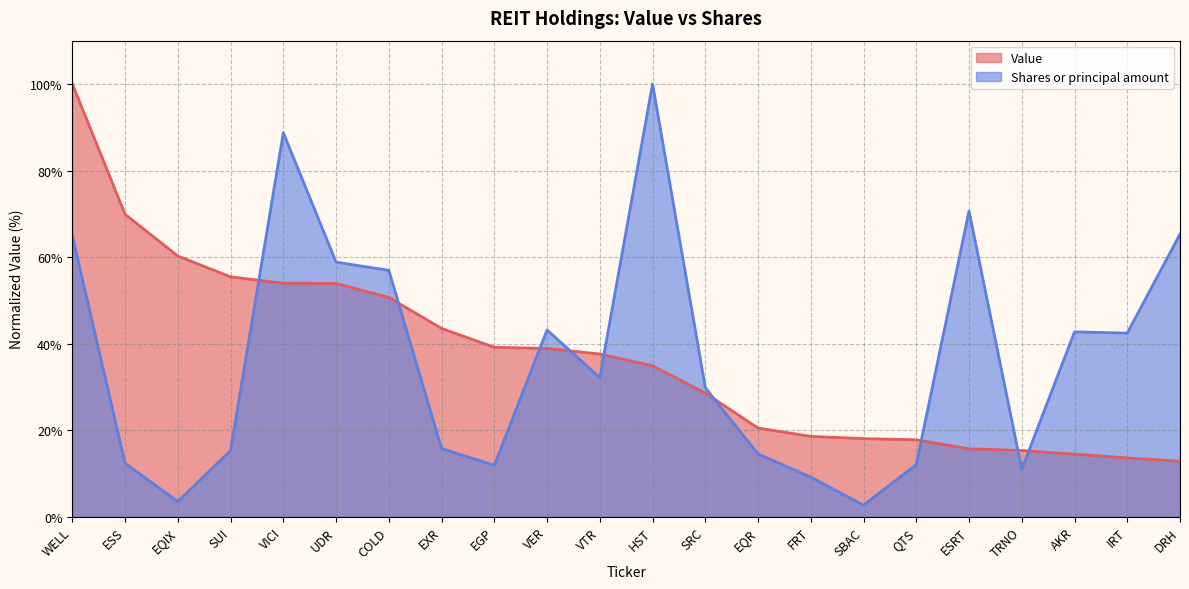

What is the minimum value for Shares or principal amount?

2.7